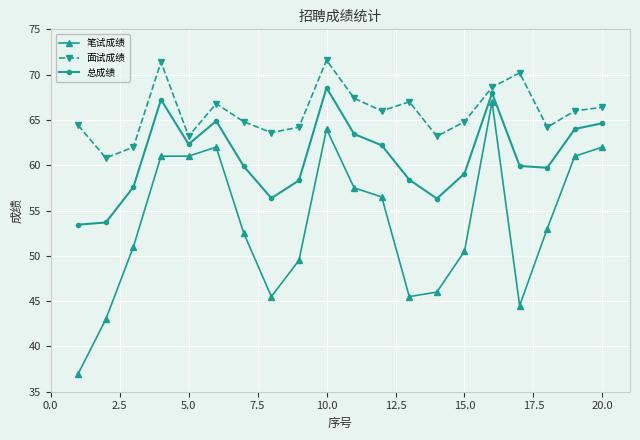

What is the maximum value shown in the chart?

71.6